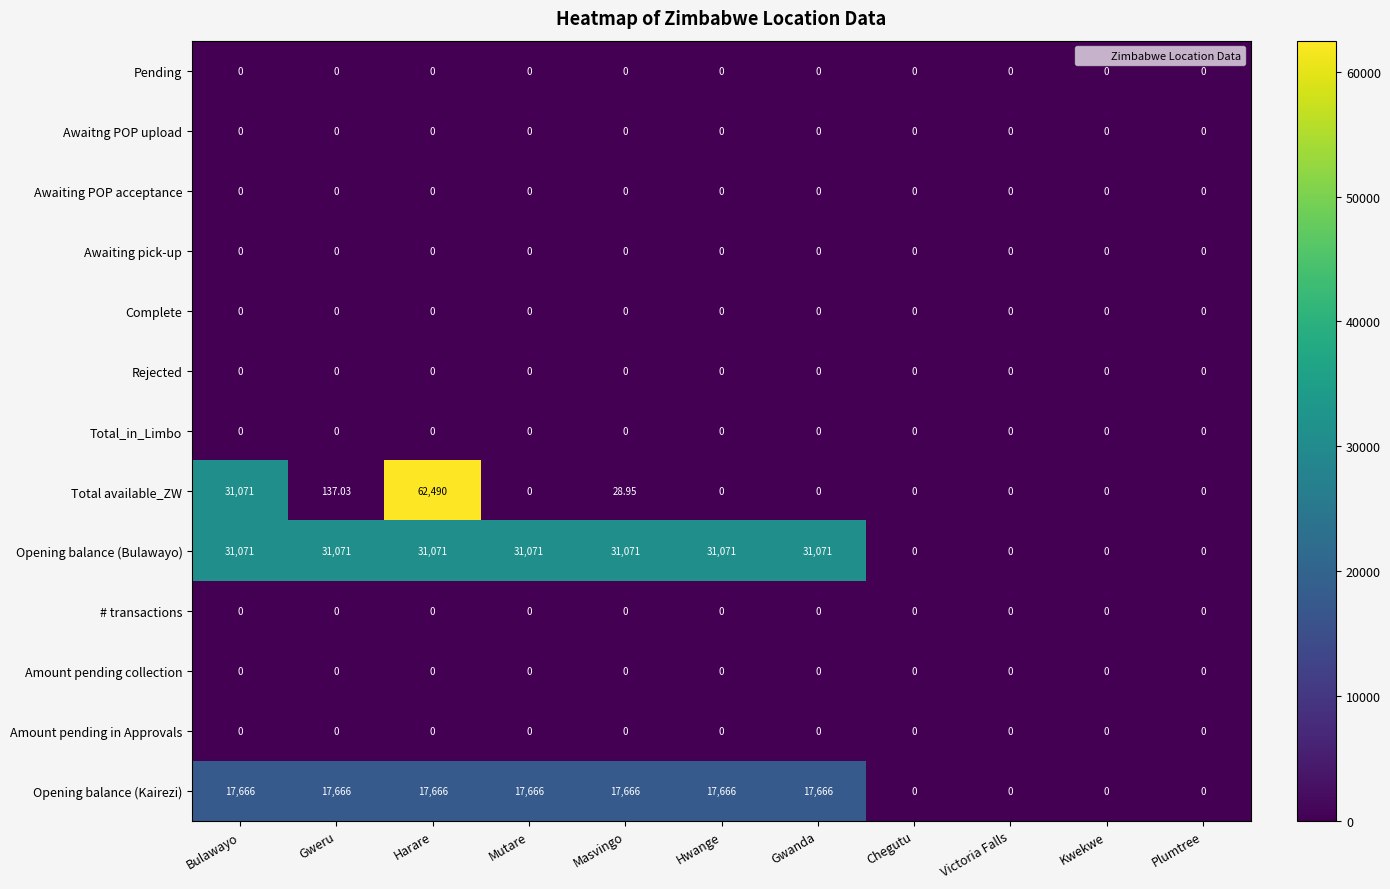

Between Bulawayo and Harare, which series saw the biggest shift?

Total available_ZW